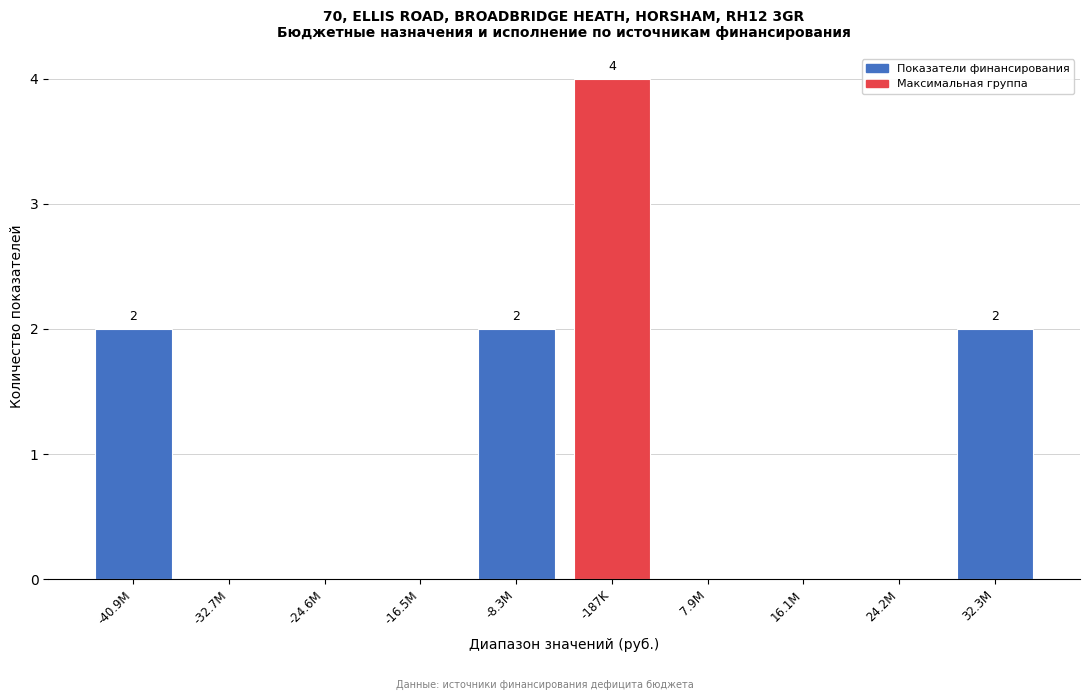

Reading left to right, what are all the values shown in this chart?

-40.9M=2	-32.7M=0	-24.6M=0	-16.5M=0	-8.3M=2	-187K=4	7.9M=0	16.1M=0	24.2M=0	32.3M=2